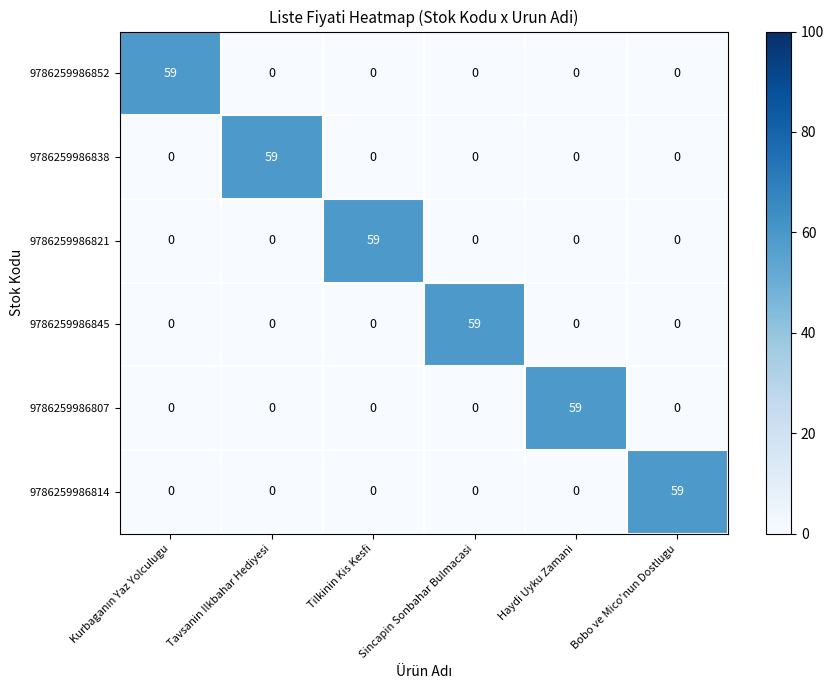

What is the sum of all 9786259986821 values?

59